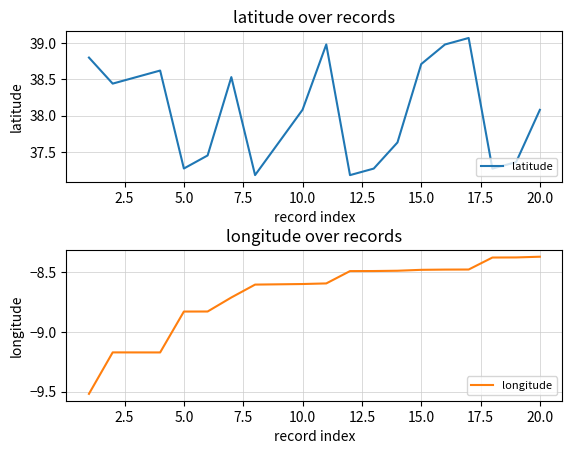

Which series has the largest range (max minus min)?

latitude